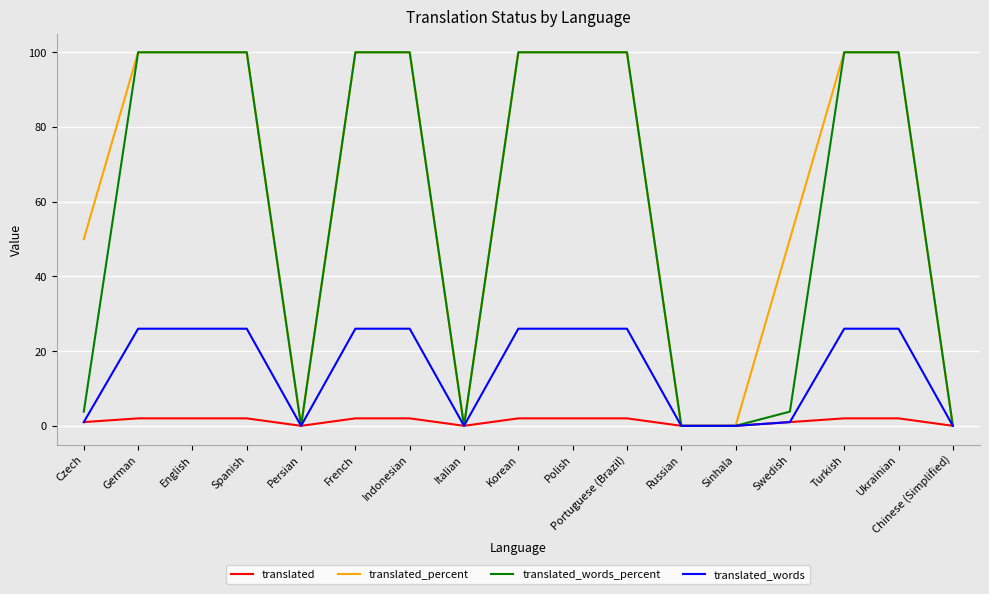

What is the total value across all series at English?

228.0